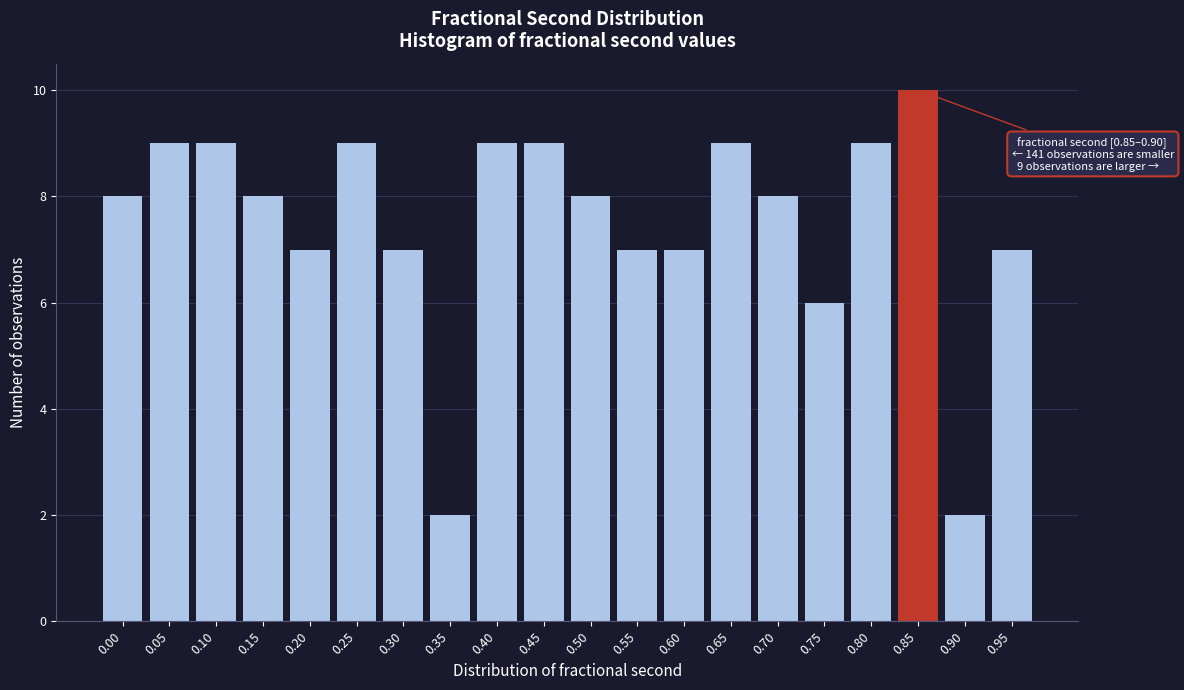

Reading right to left, list all the values displayed in this chart.

7	2	10	9	6	8	9	7	7	8	9	9	2	7	9	7	8	9	9	8